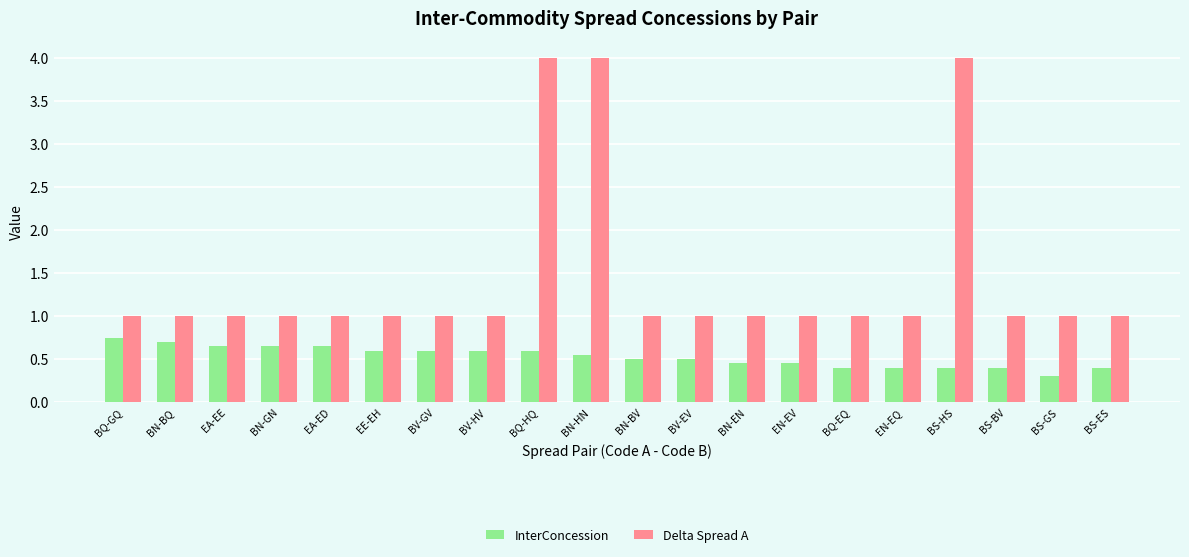

At which label does InterConcession reach its peak?

BQ-GQ